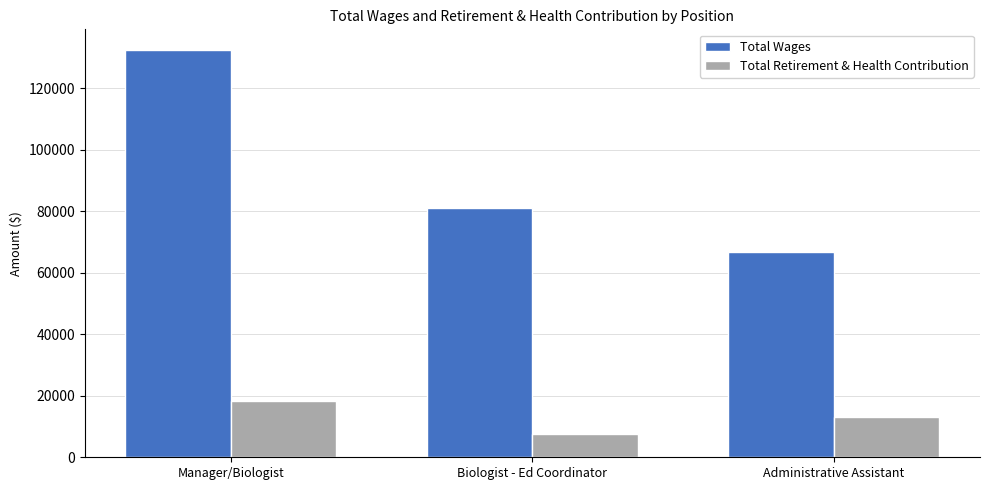

What is the total value across all series at Manager/Biologist?

150690